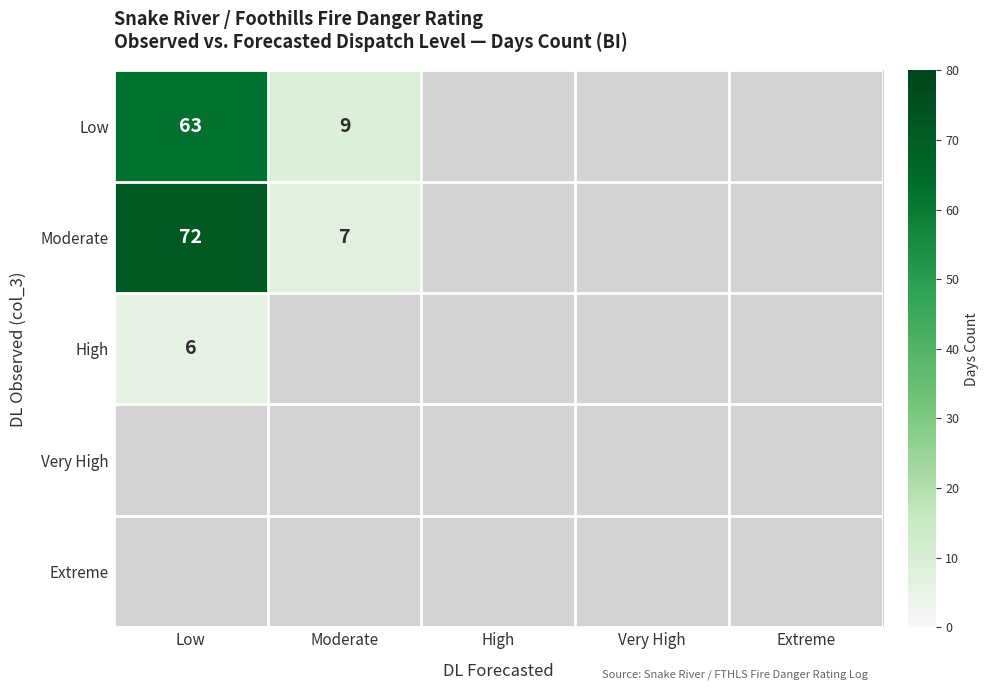

What is the maximum value shown in the chart?

72.0